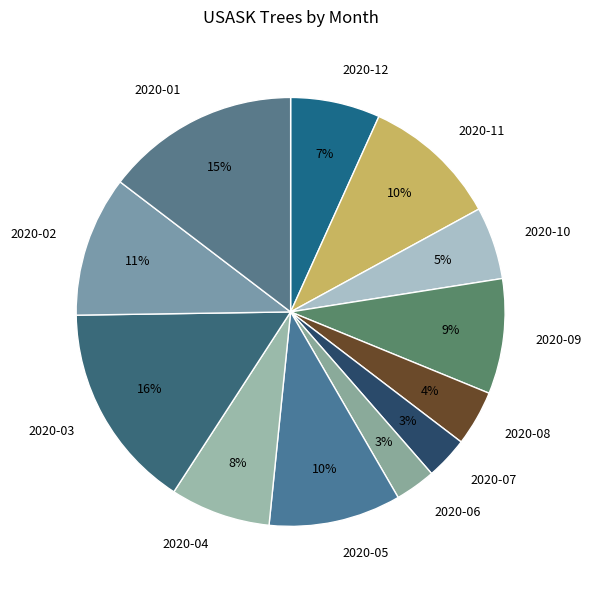

Is it true that 2020-06 is 14% of the pie?

False